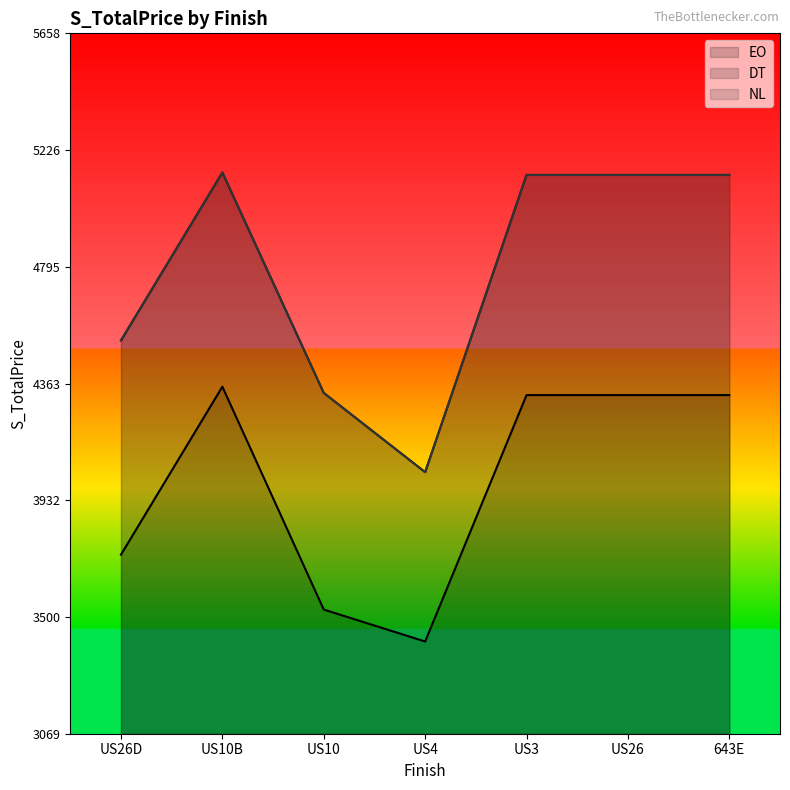

True or false: DT and EO cross at least once.

False